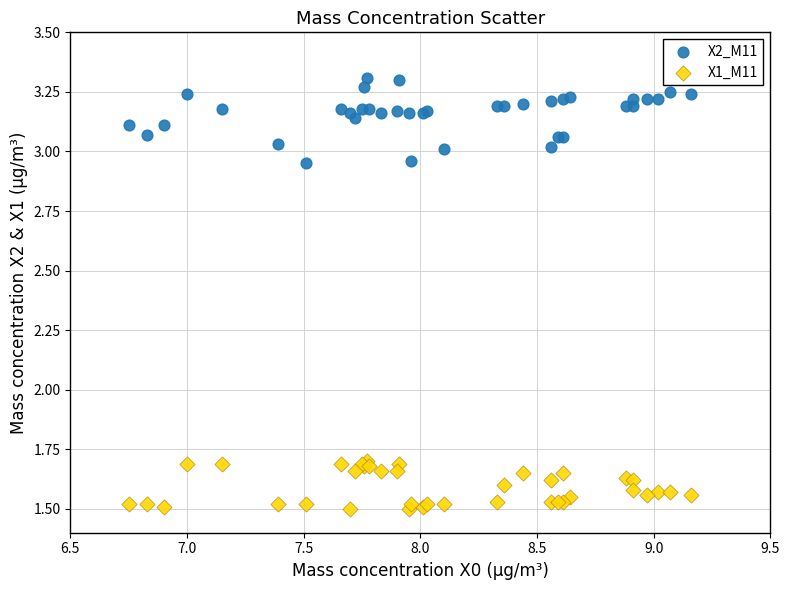

Which series contains the highest Y value?

X2_M11